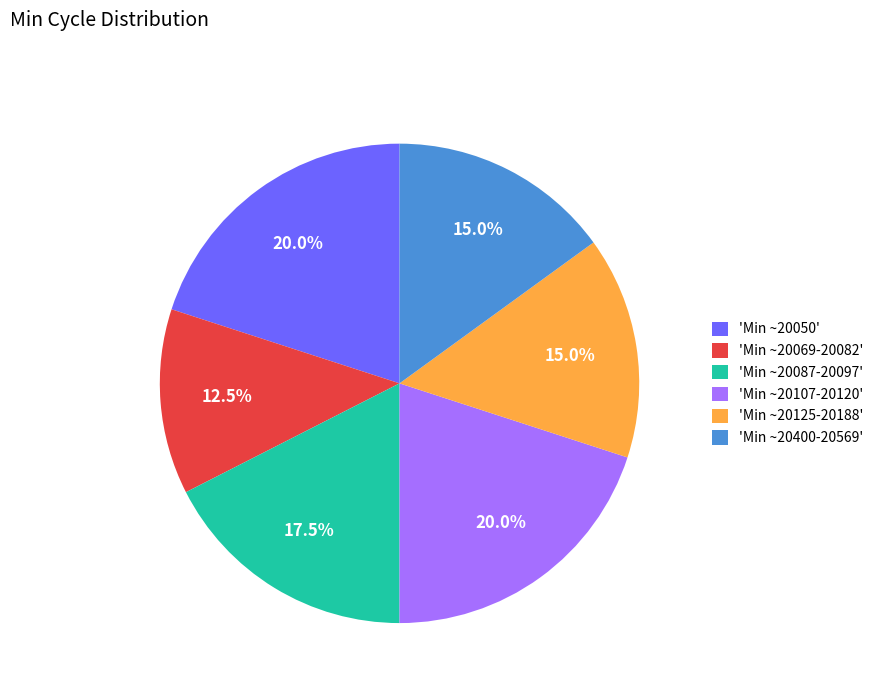

Do 'Min ~20125-20188' and 'Min ~20107-20120' together represent more than half of the pie?

No